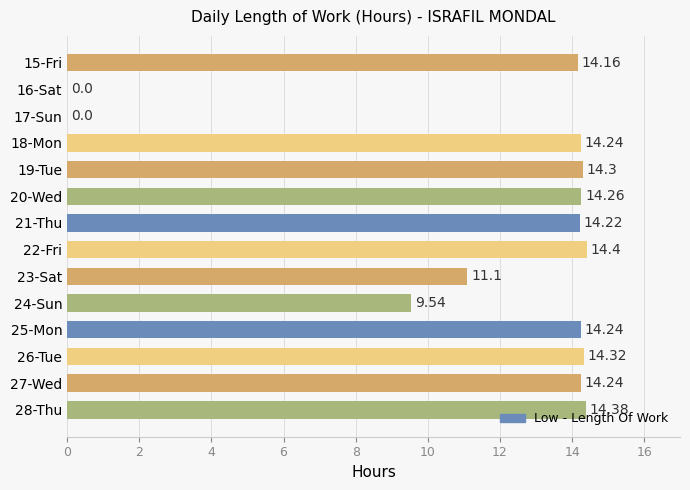

What is the sum of all values?

163.4